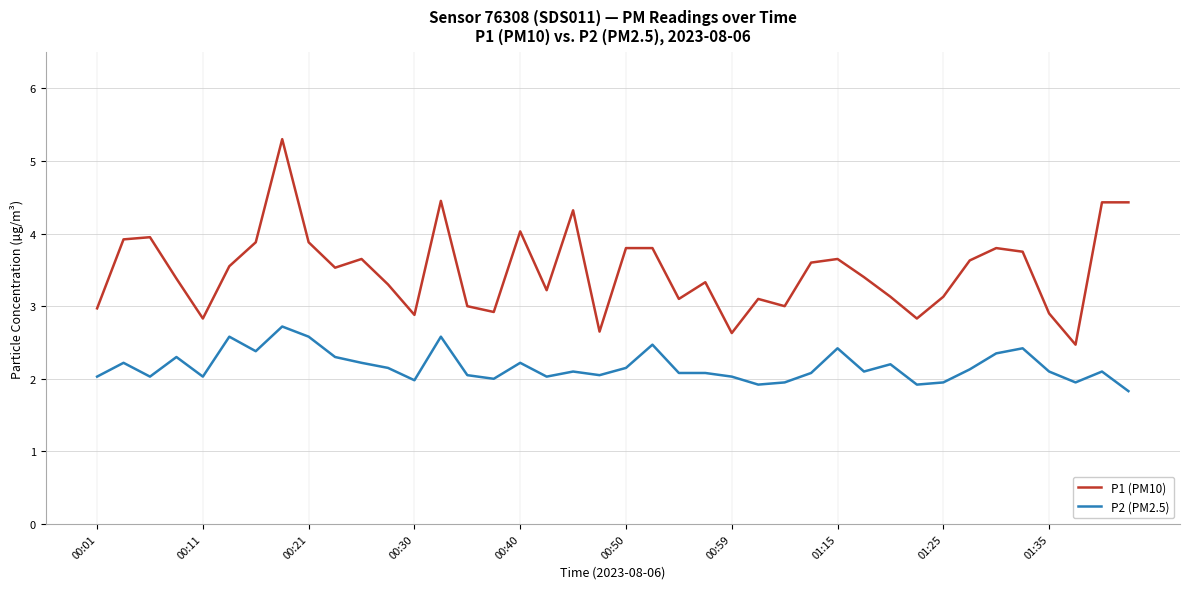

Rank the series by their maximum value, from highest to lowest.

P1 (PM10), P2 (PM2.5)